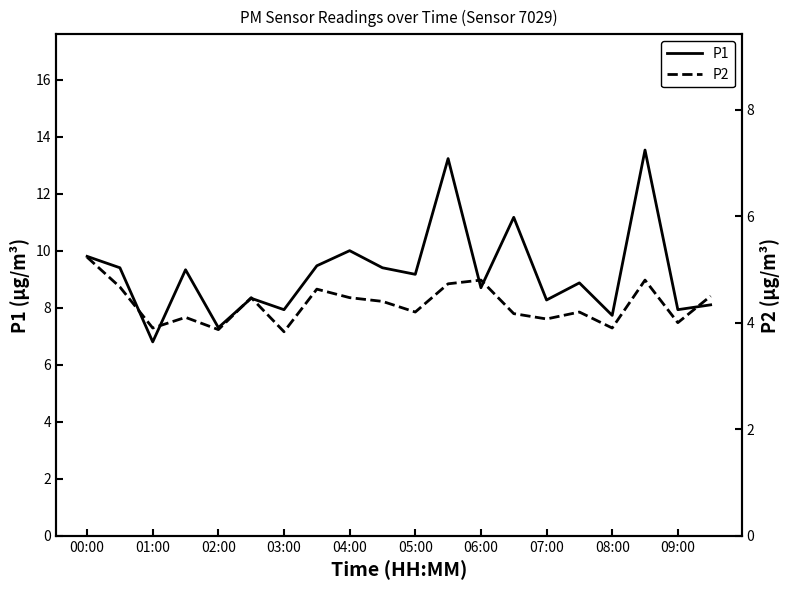

True or false: P1 has more than 0 points higher than both neighbors.

True